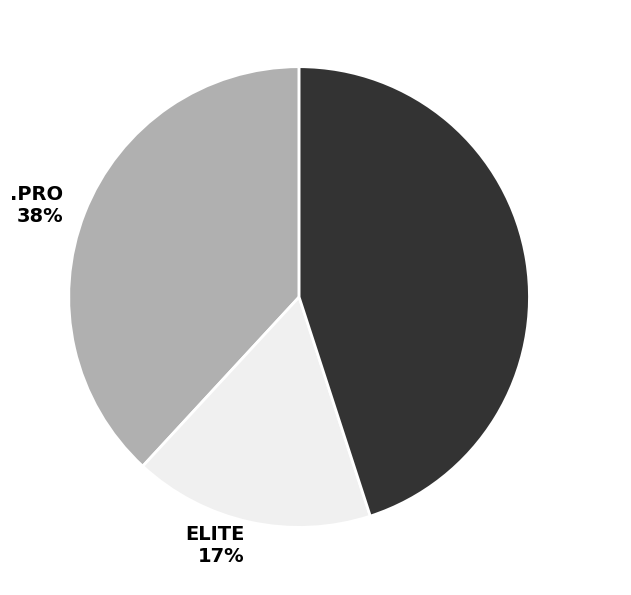

Rank the categories by value from lowest to highest.

ELITE 17%, .PRO 38%, SUPER 45%